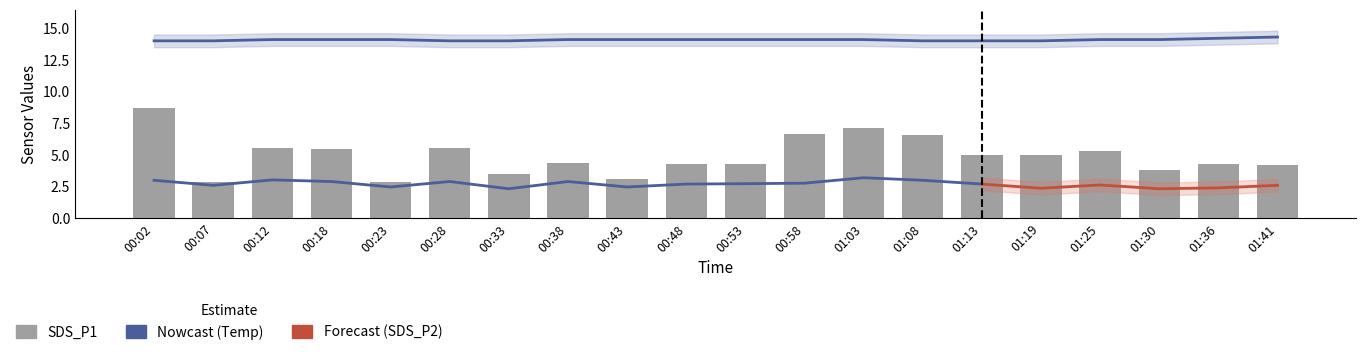

Is it true that SDS_P1 equals 3.5 at 00:33?

True